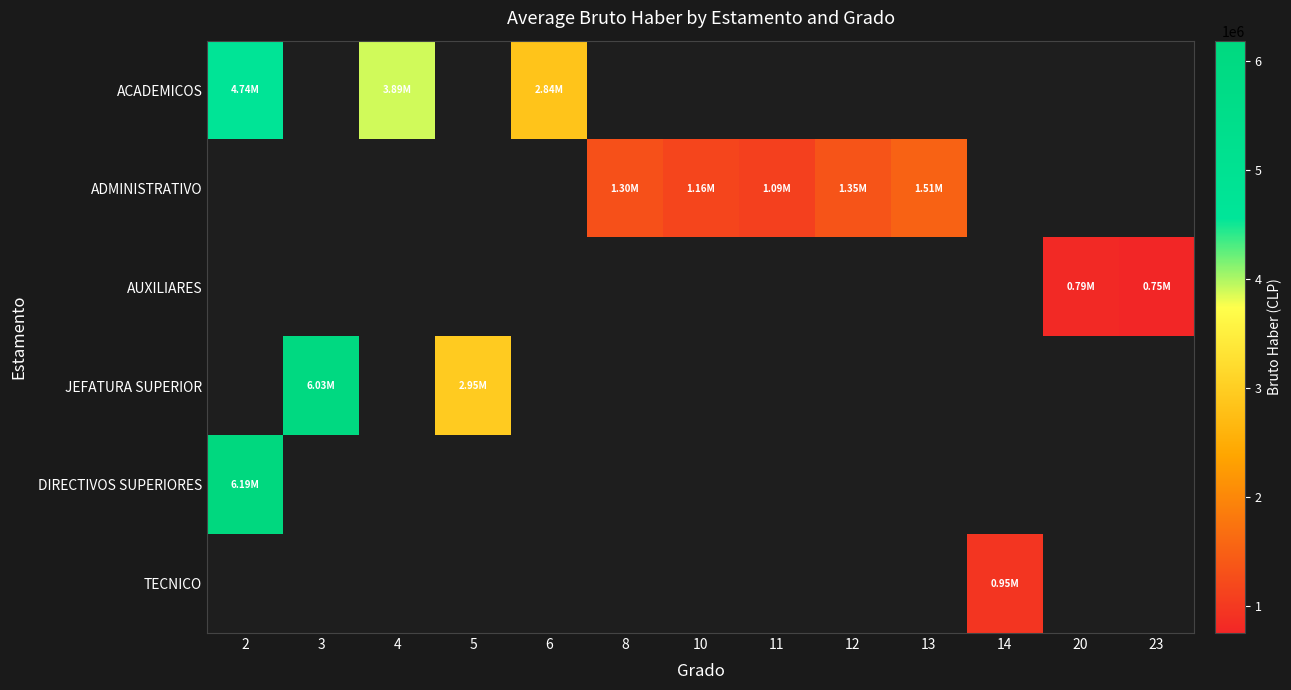

How many categories are shown in the chart?

13